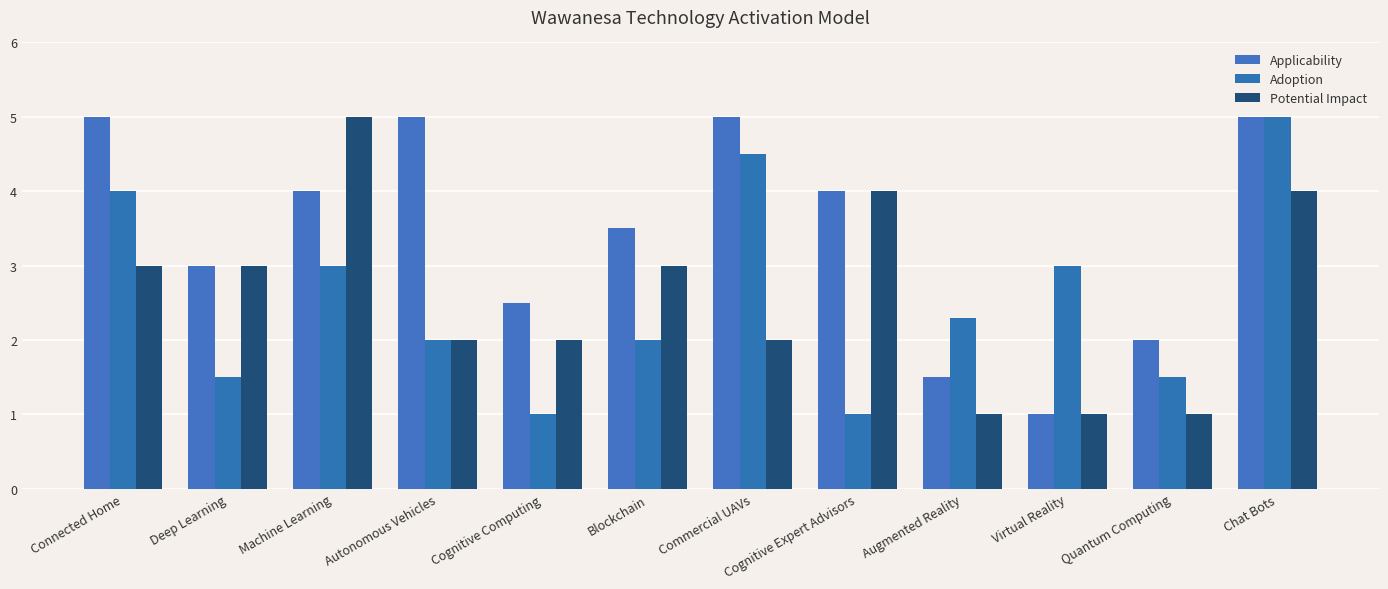

What is the maximum value for Adoption?

5.0